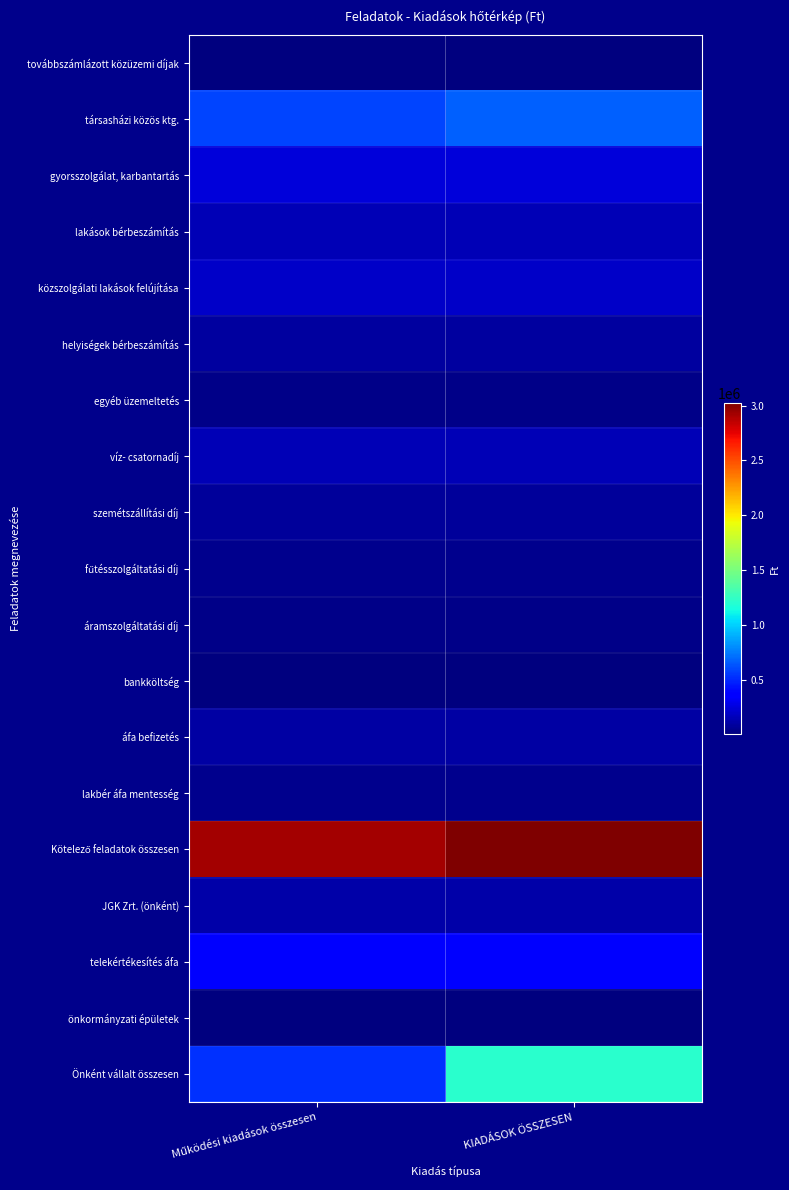

At KIADÁSOK ÖSSZESEN, list the series in order from largest to smallest.

Kötelező feladatok összesen, Önként vállalt összesen, társasházi közös ktg., telekértékesítés áfa, gyorsszolgálat, karbantartás, közszolgálati lakások felújítása, víz- csatornadíj, lakások bérbeszámítás, JGK Zrt. (önként), áfa befizetés, helyiségek bérbeszámítás, szemétszállítási díj, fűtésszolgáltatási díj, lakbér áfa mentesség, egyéb üzemeltetés, áramszolgáltatási díj, önkormányzati épületek, bankköltség, továbbszámlázott közüzemi díjak